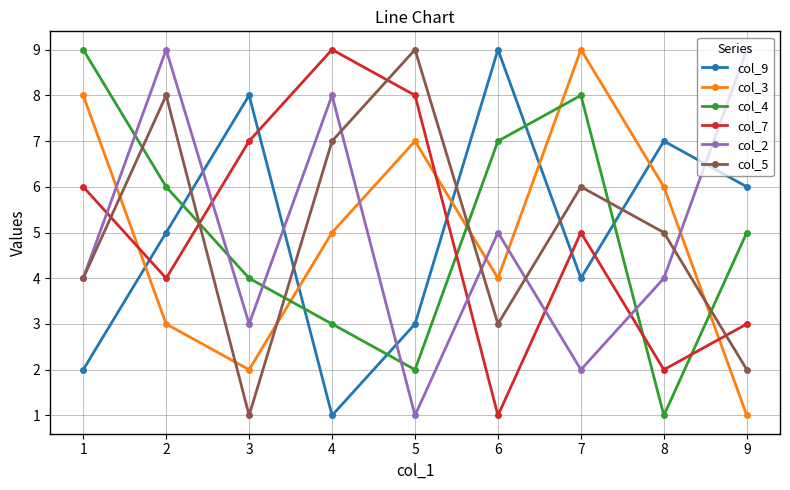

What is the sum of all col_5 values?

45